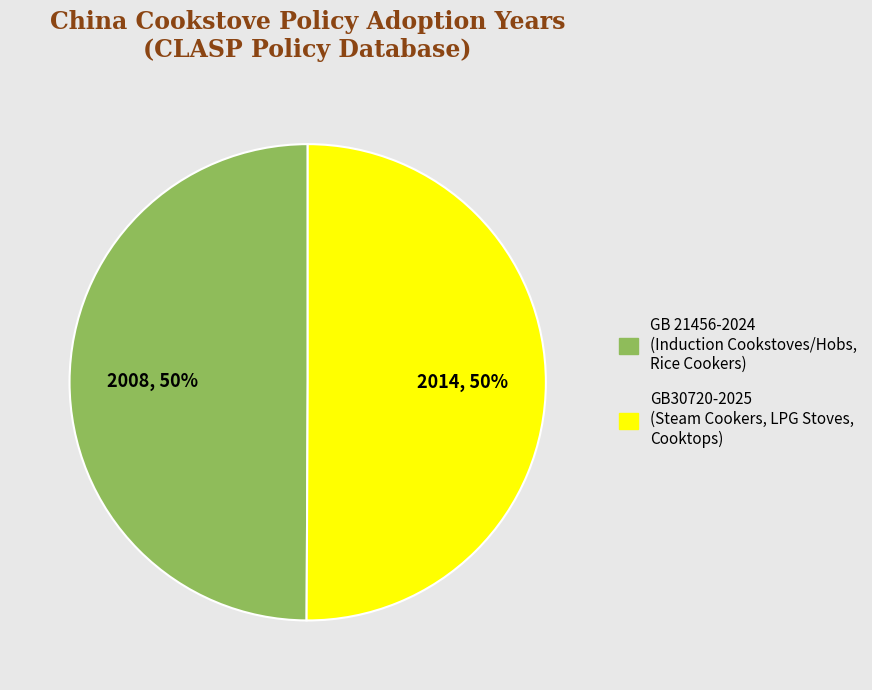

Approximately how many times larger is the value at GB30720-2025 (Steam Cookers, LPG Stoves, Cooktops) compared to GB 21456-2024 (Induction Cookstoves/Hobs, Rice Cookers)?

1.0